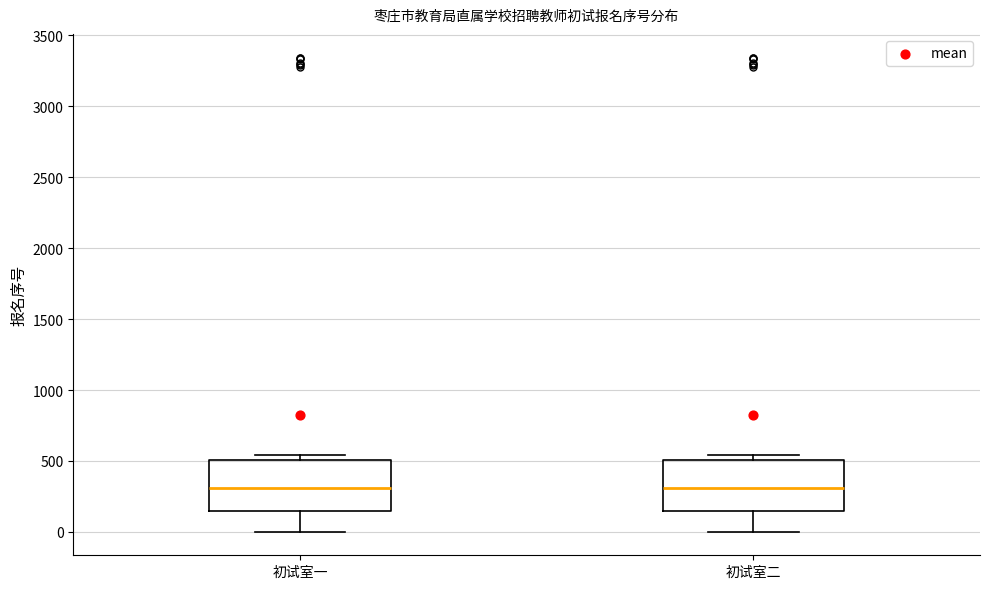

Reading left to right, read every box against the y-axis: the position of its median line, the range the box covers, and the ends of its whiskers. The values are not printed on the chart, so give them approximately, as read against the axis.

初试室一: median 300, box 150 to 500, whiskers 0 to 550
初试室二: median 300, box 150 to 500, whiskers 0 to 550